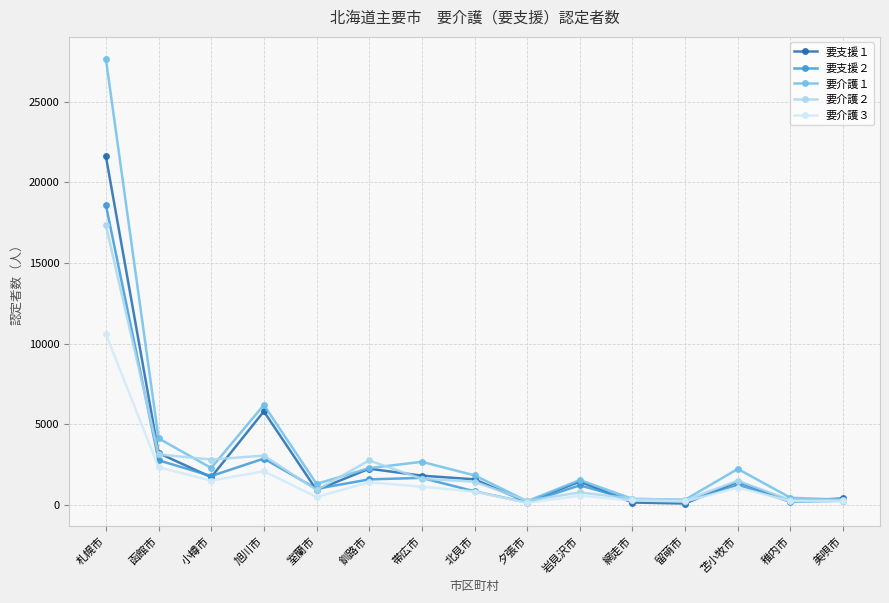

What is the value of the 要支援２ point at the 11th from the left?

297